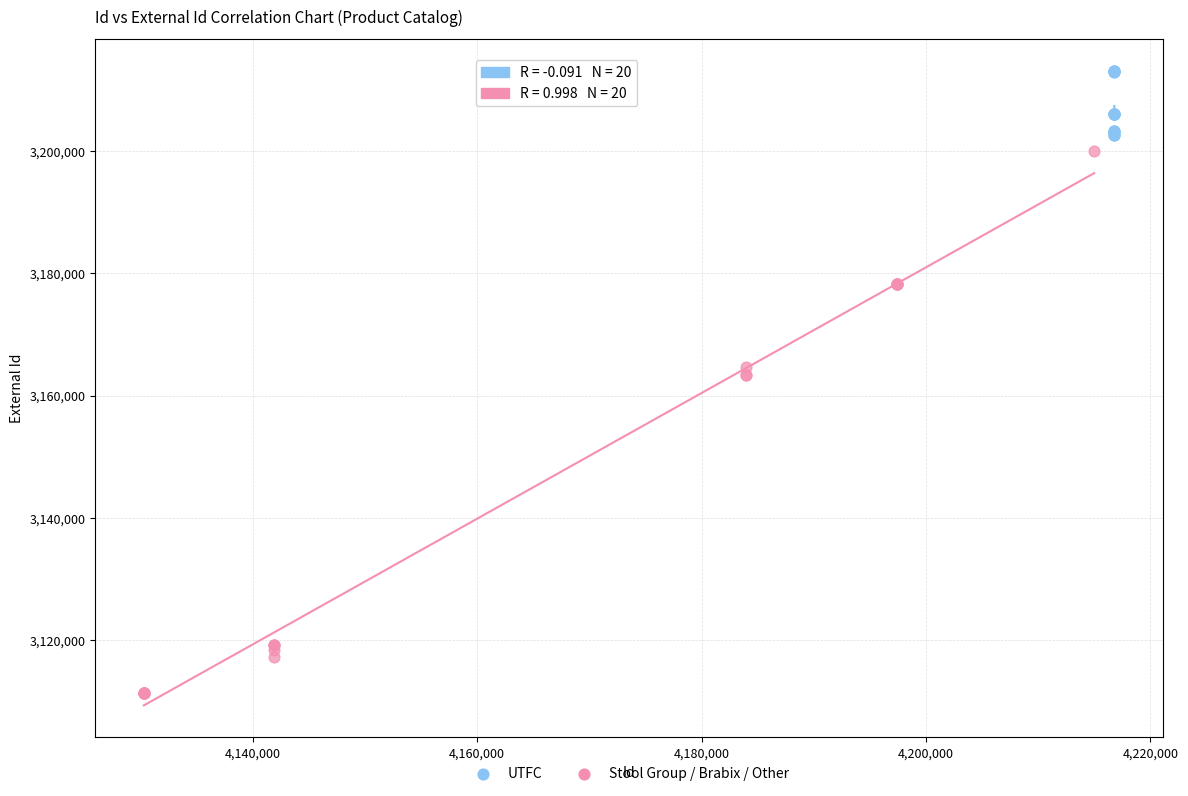

Which series has the largest Y range (max minus min)?

Stool Group / Brabix / Other